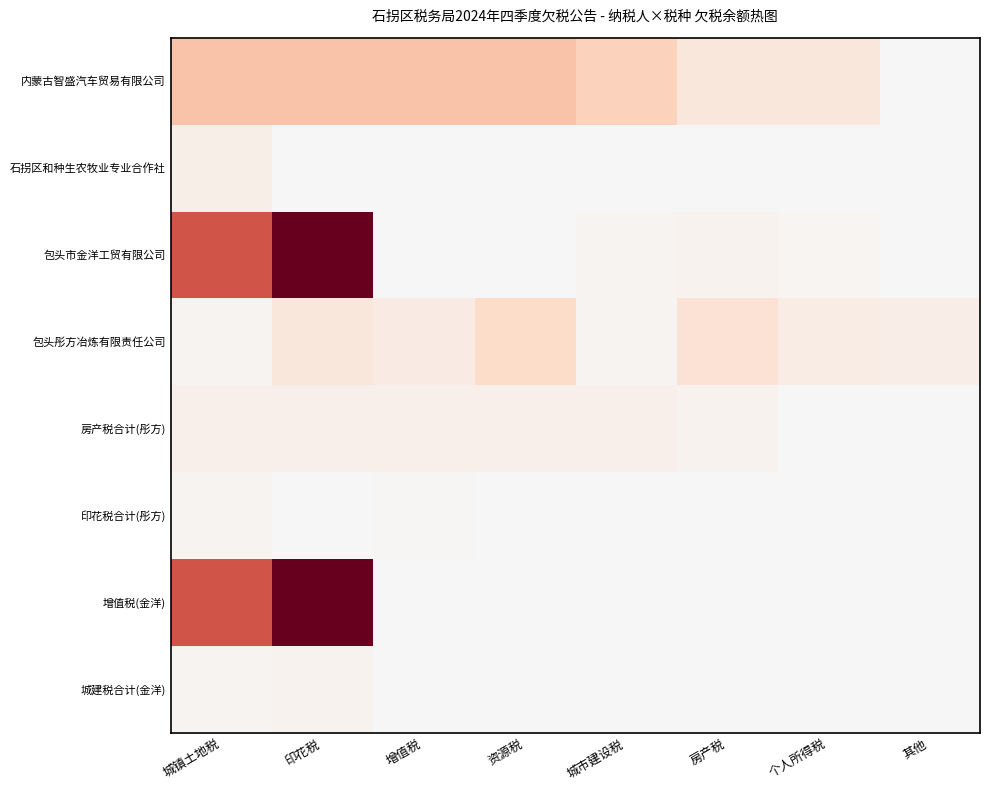

What is the spread (max minus min) of values at 城镇土地税?

195236.1